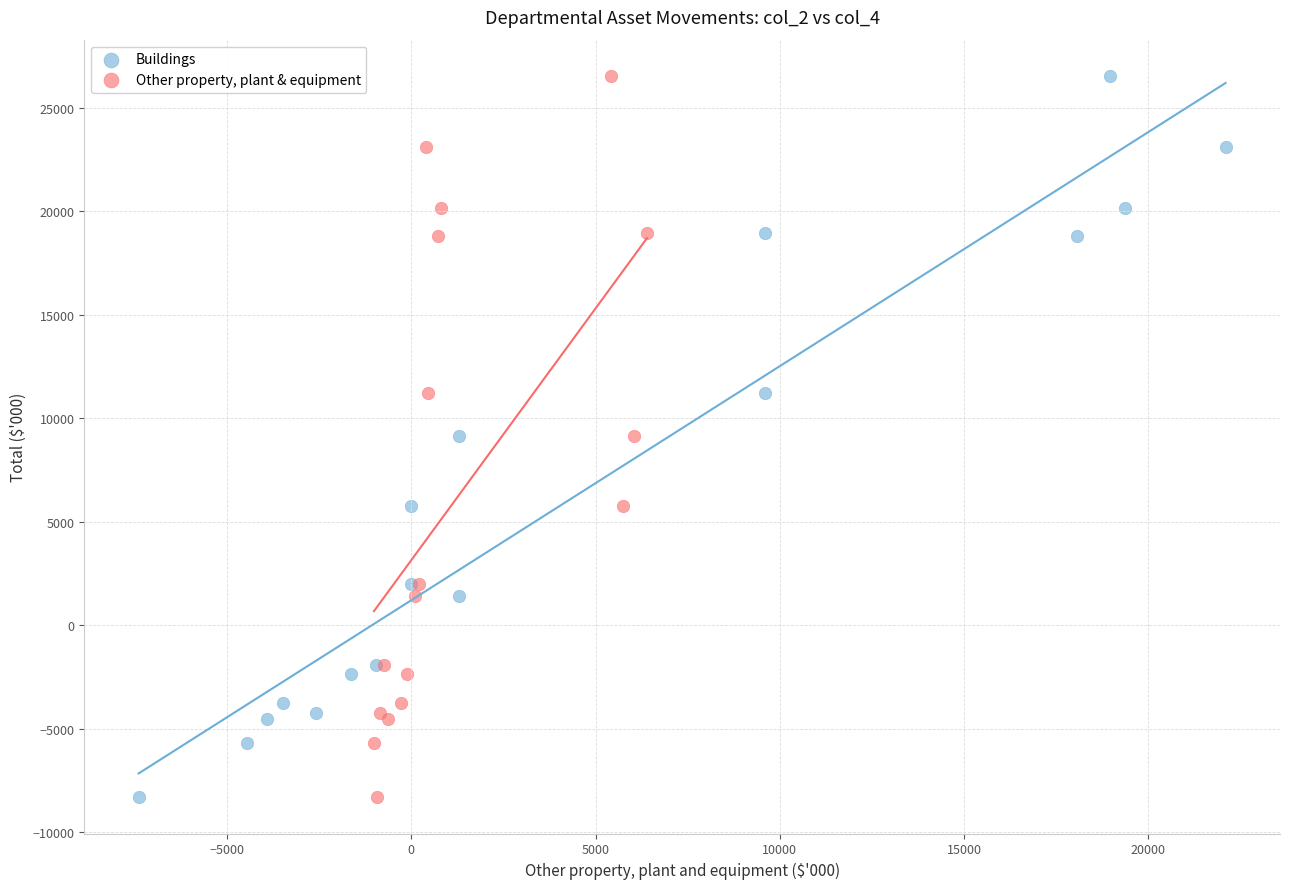

What are all the series names shown in the legend?

Buildings, Other property, plant & equipment